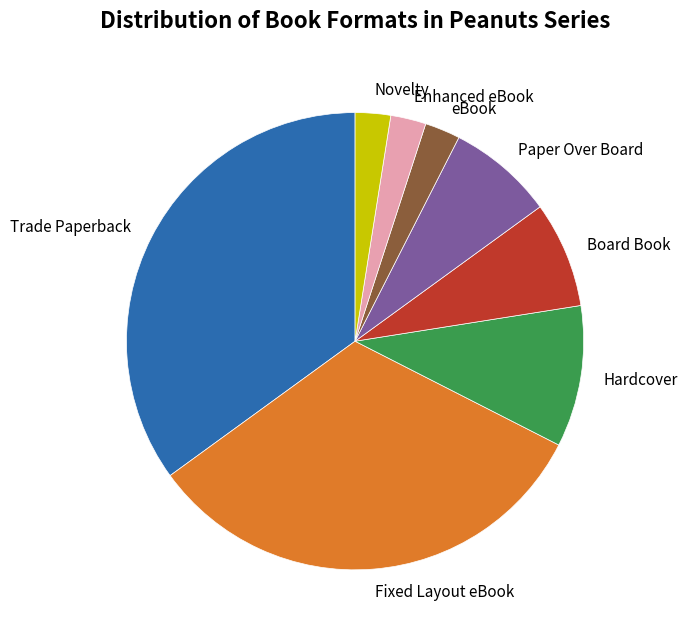

Is it true that Novelty is 11% of the pie?

False